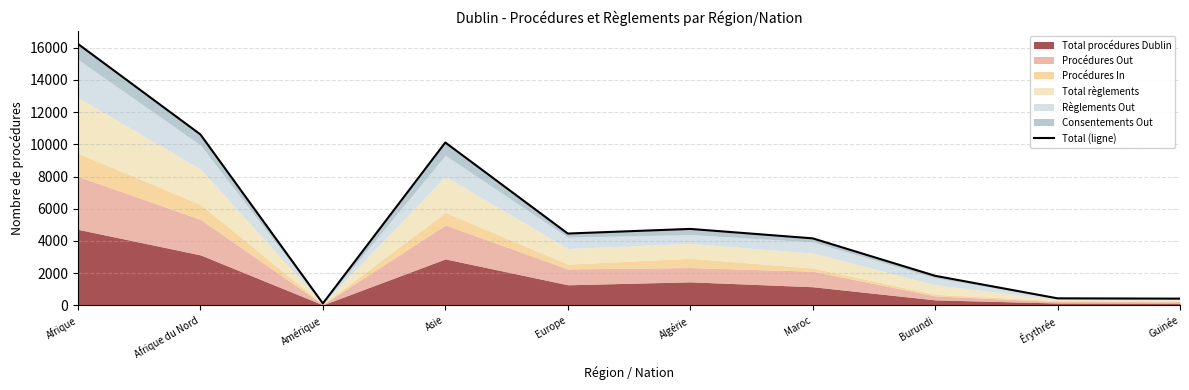

How many values exceed 4462?

4